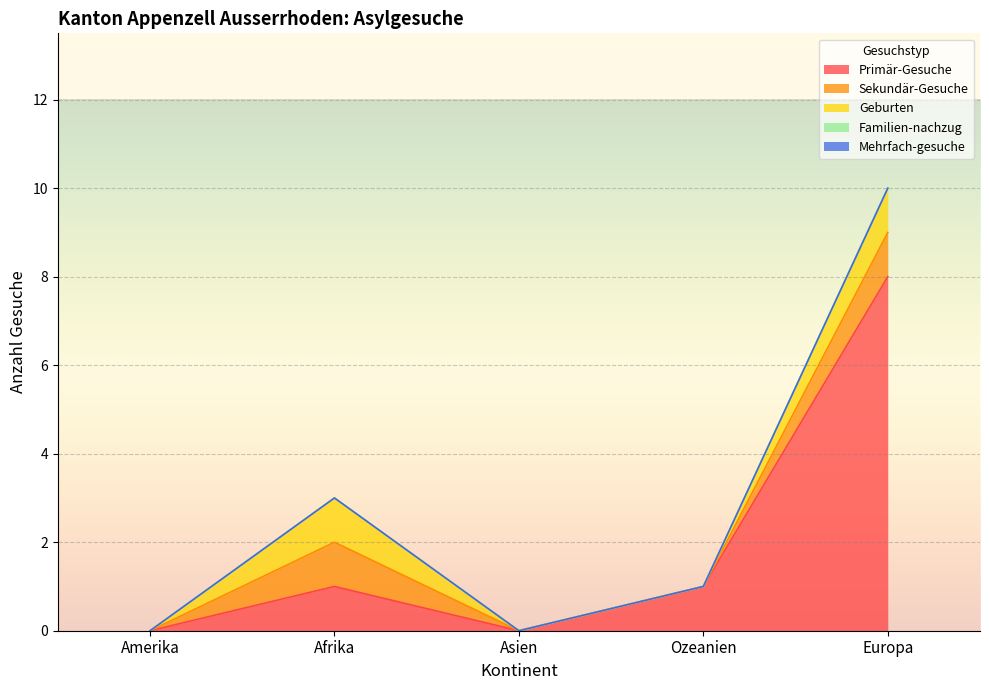

What are all the series names shown in the legend?

Primär-Gesuche, Sekundär-Gesuche, Geburten, Familien-nachzug, Mehrfach-gesuche